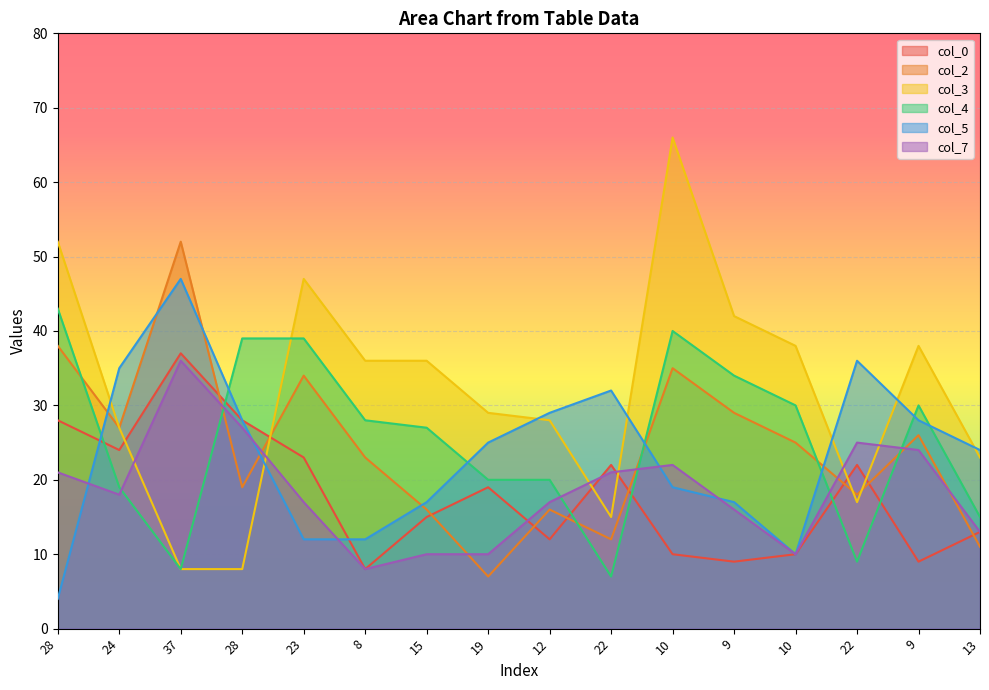

Where is col_0 nearest to the value 22?

22